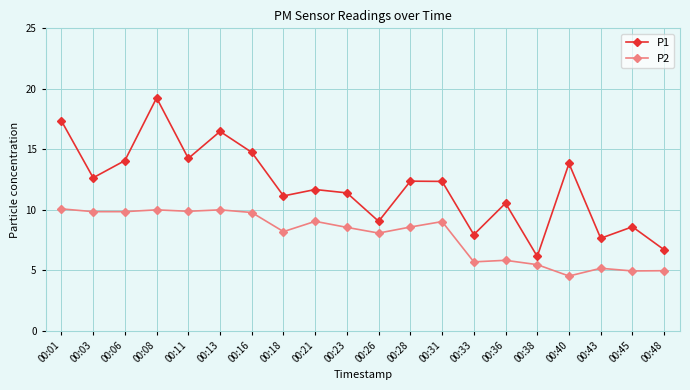

Where does the P2 series first go above 8?

00:01